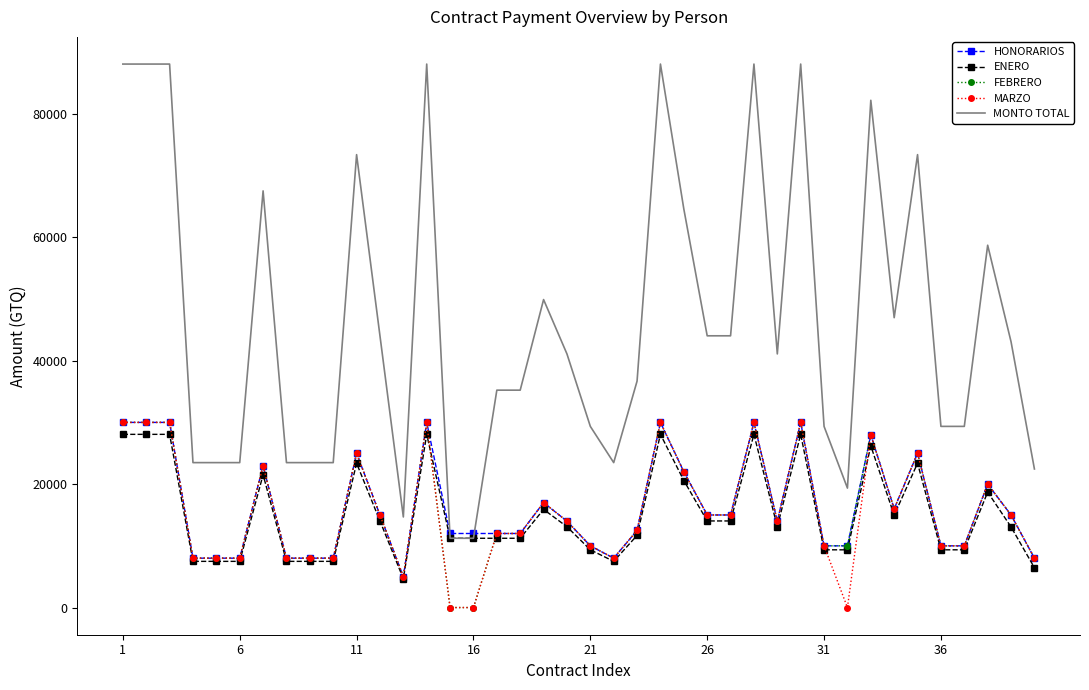

Which series has the largest range (max minus min)?

MONTO TOTAL